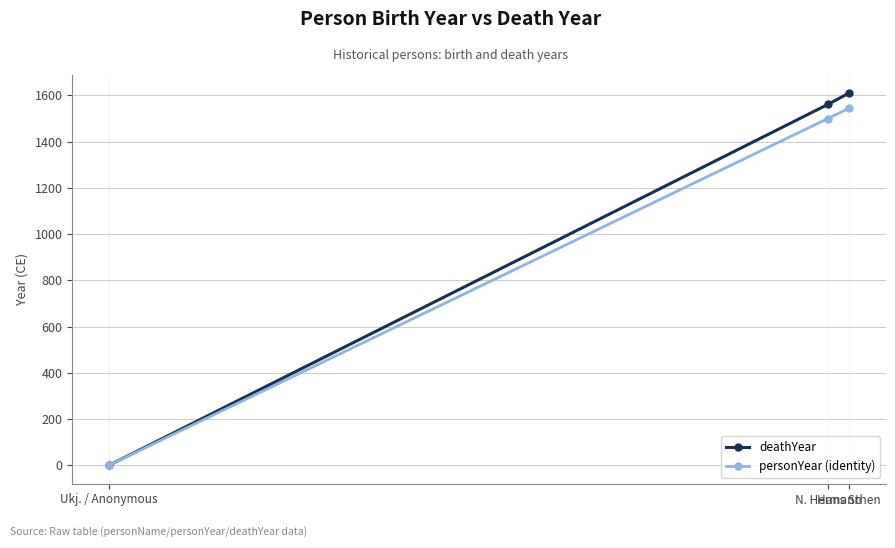

What is the total value across all series at N. Hermann?

3061